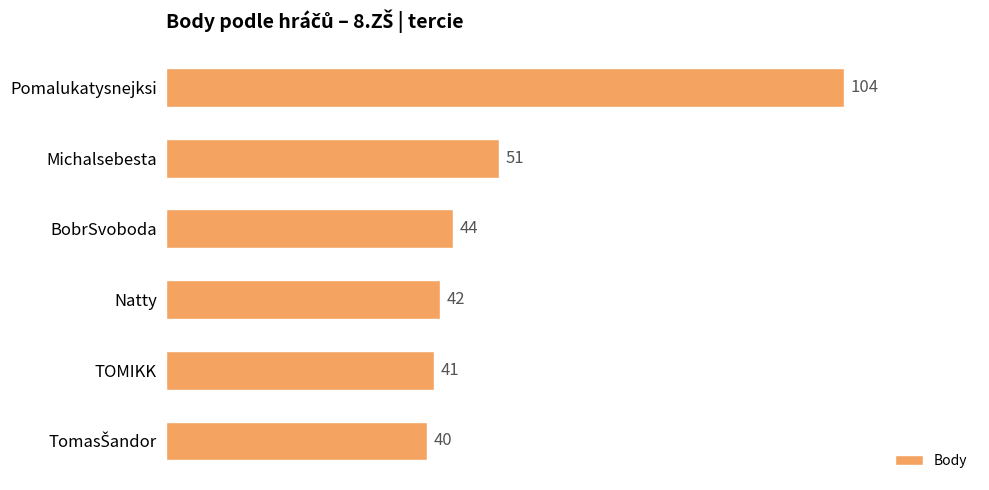

What is the difference between the maximum and minimum values?

64